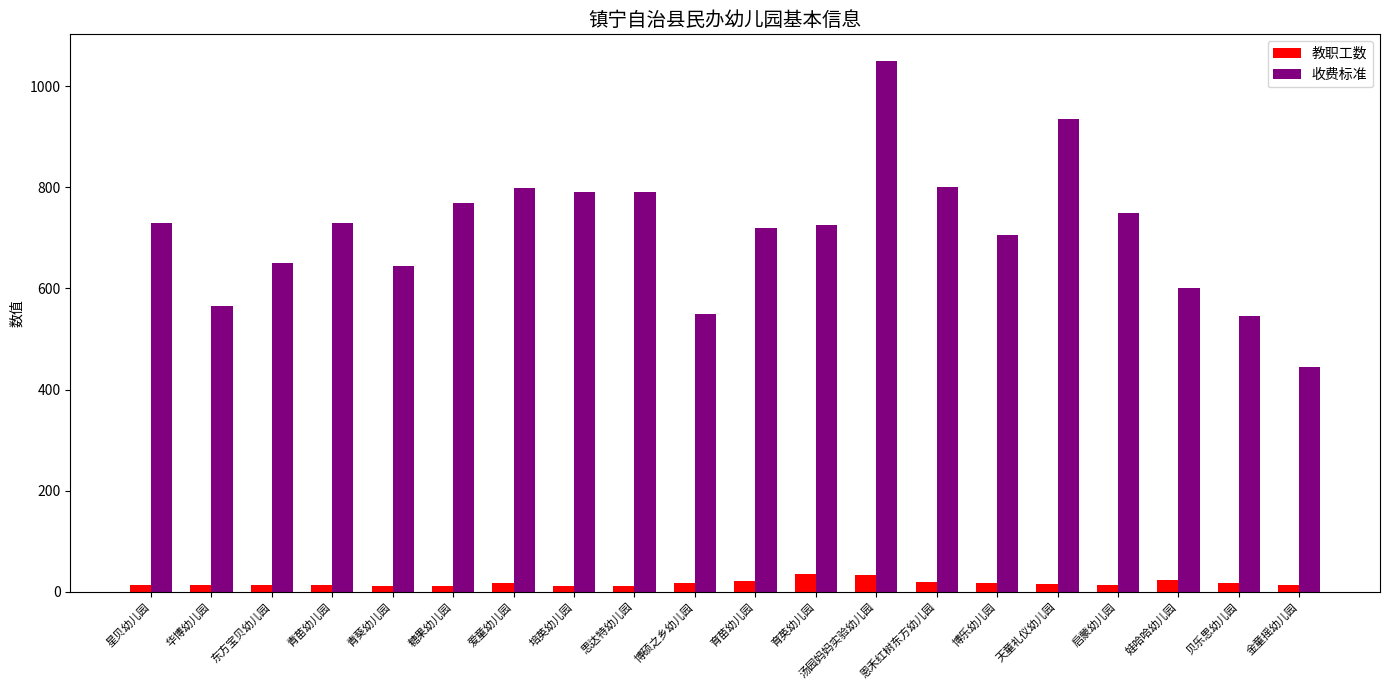

What is the sum of all 收费标准 values?

14294